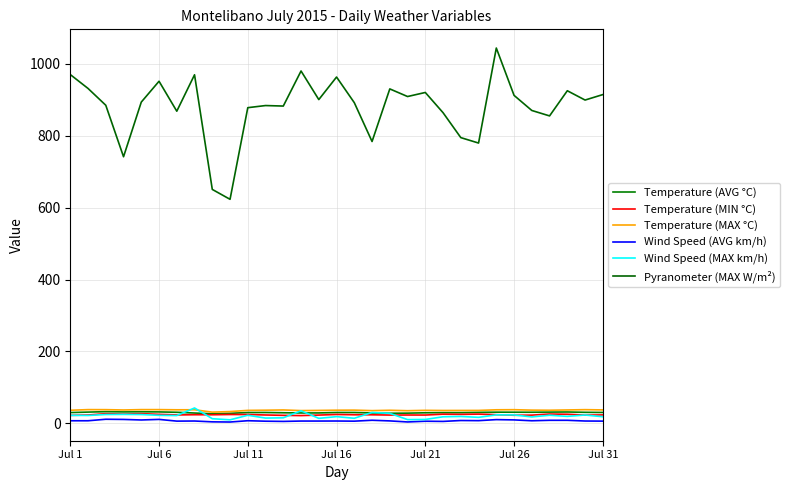

How many lines are shown in the chart?

6